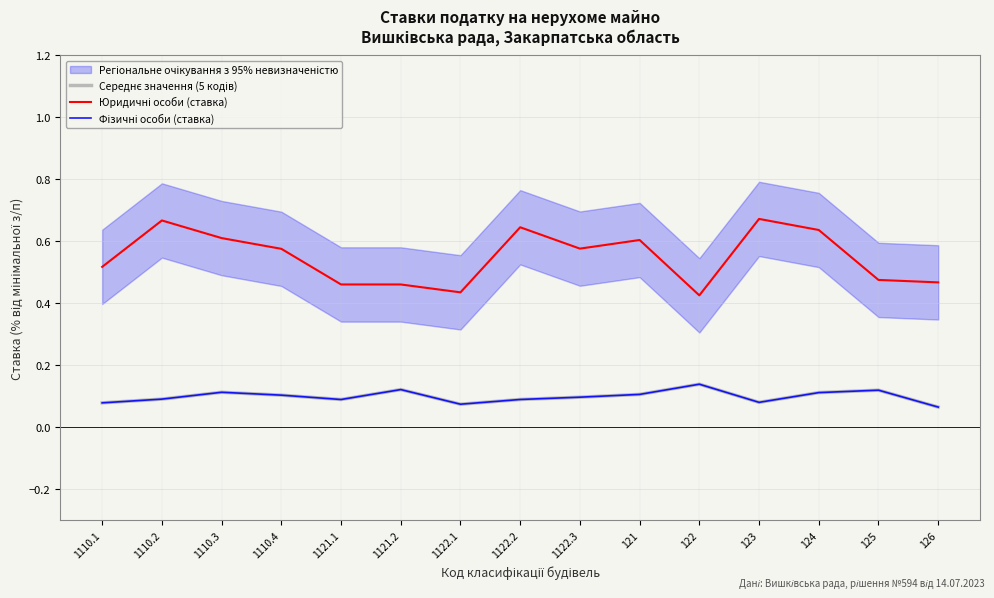

Is this an area chart (filled region under the line)?

No